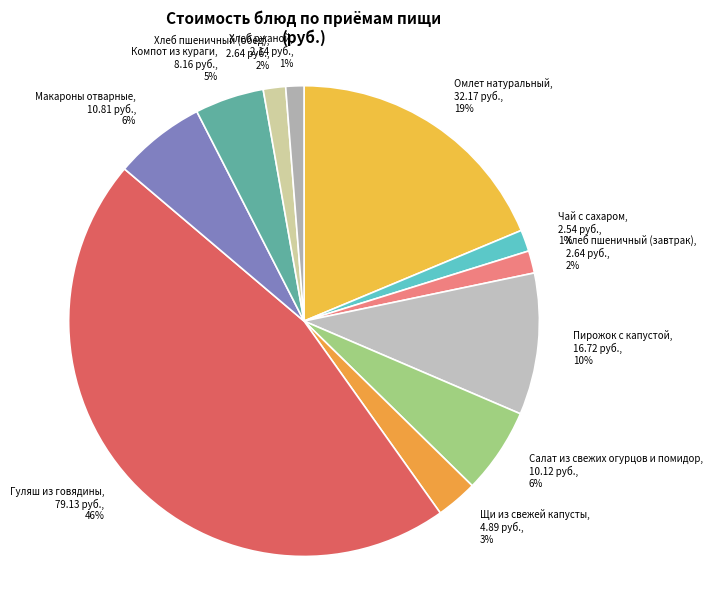

To the nearest percent, what is the average slice percentage?

9%